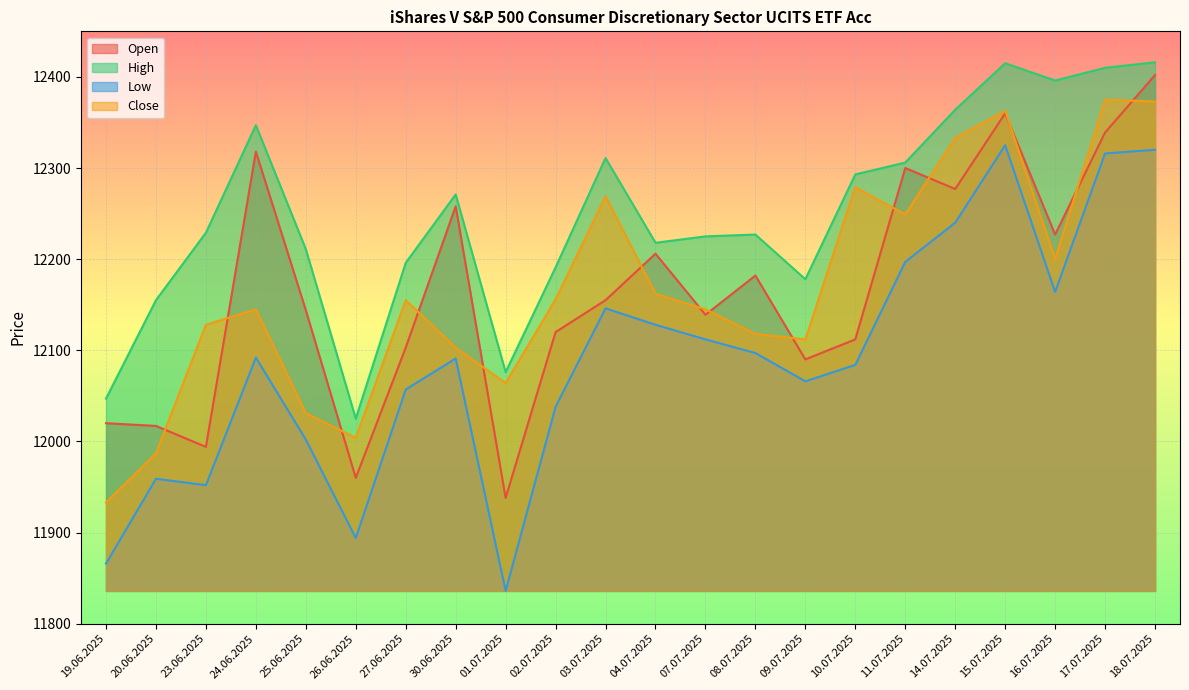

What is the average value of the Low series?

12090